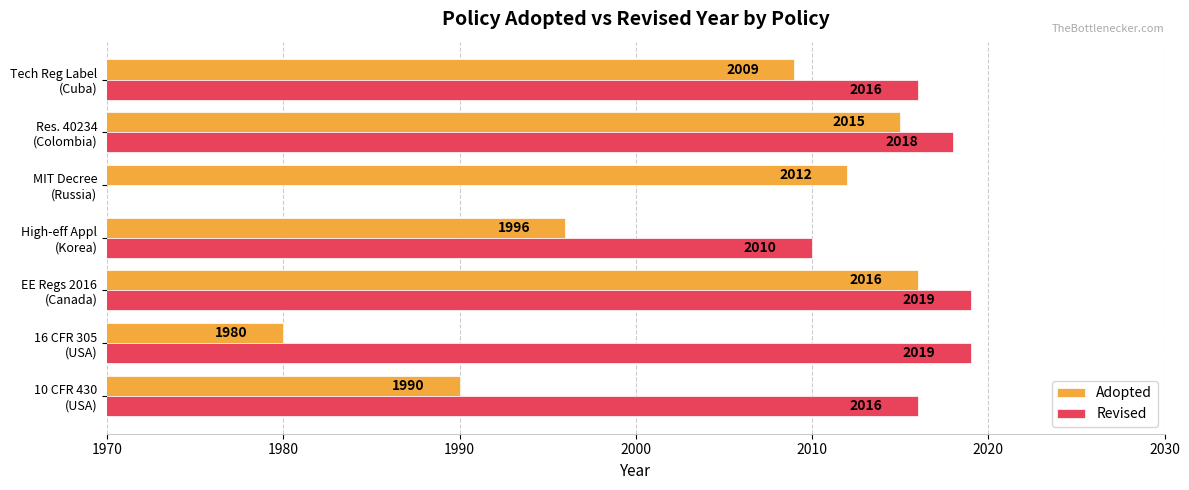

What is the sum of all Adopted values?

14018